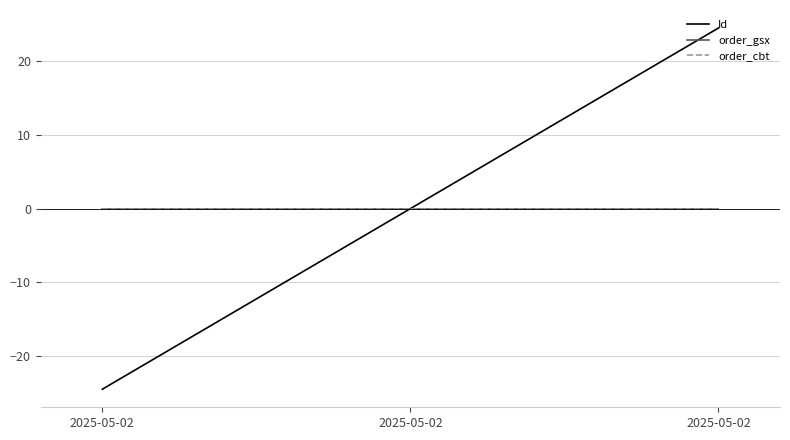

At which label is Id closest to 0?

2025-05-02